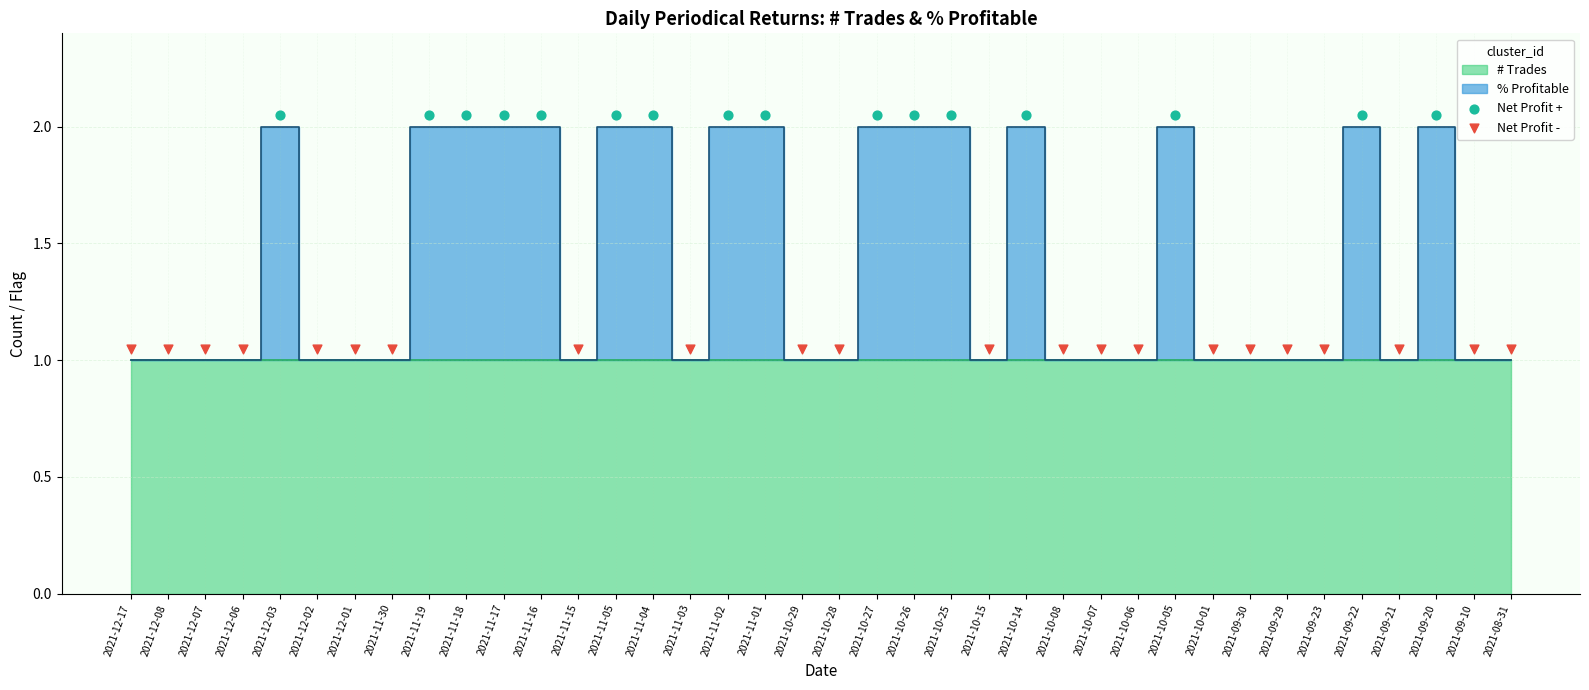

Which series reaches the minimum Y coordinate?

Net Profit -